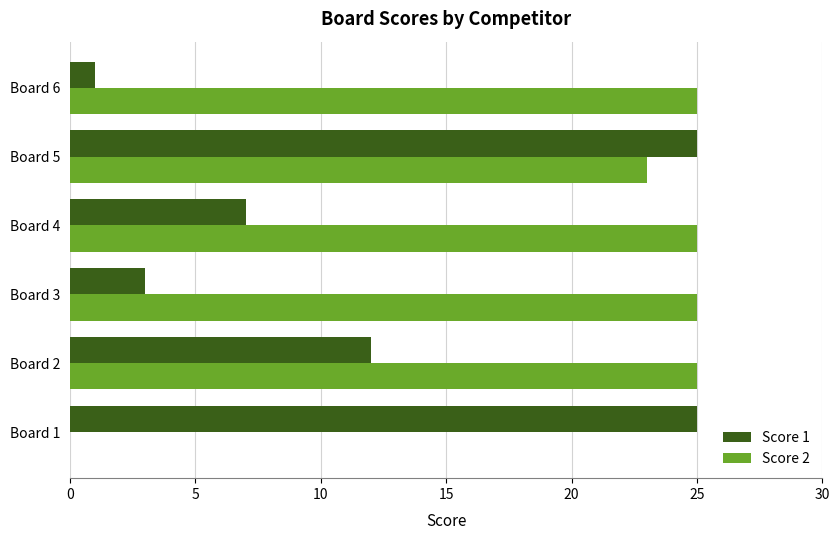

Which series changed the most between Board 2 and Board 5?

Score 1